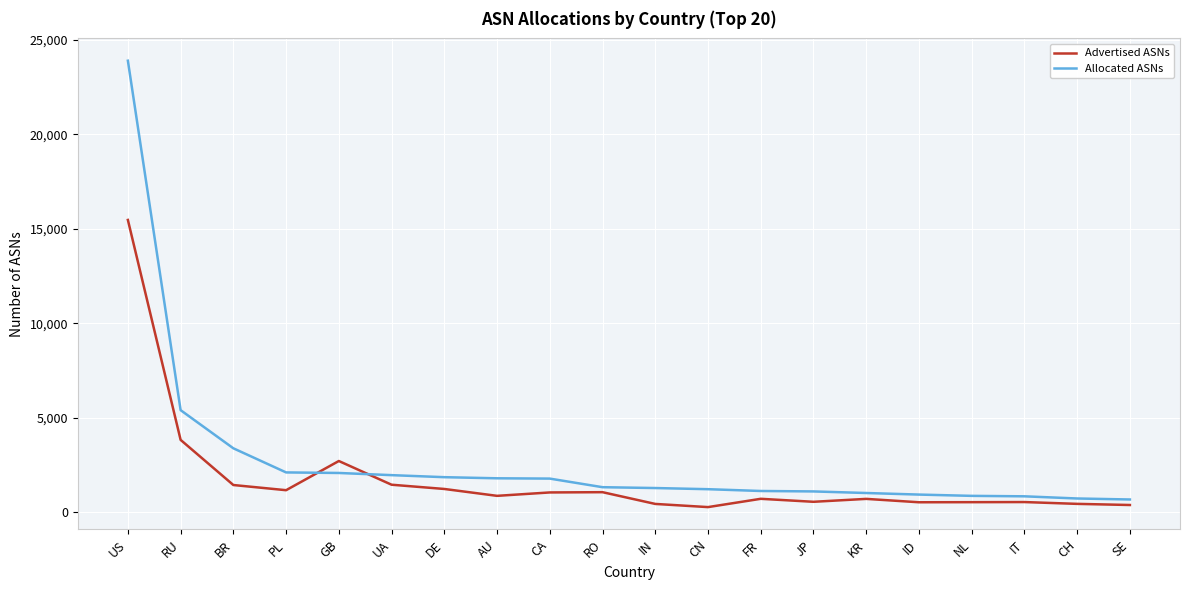

What is the greatest value displayed?

23906